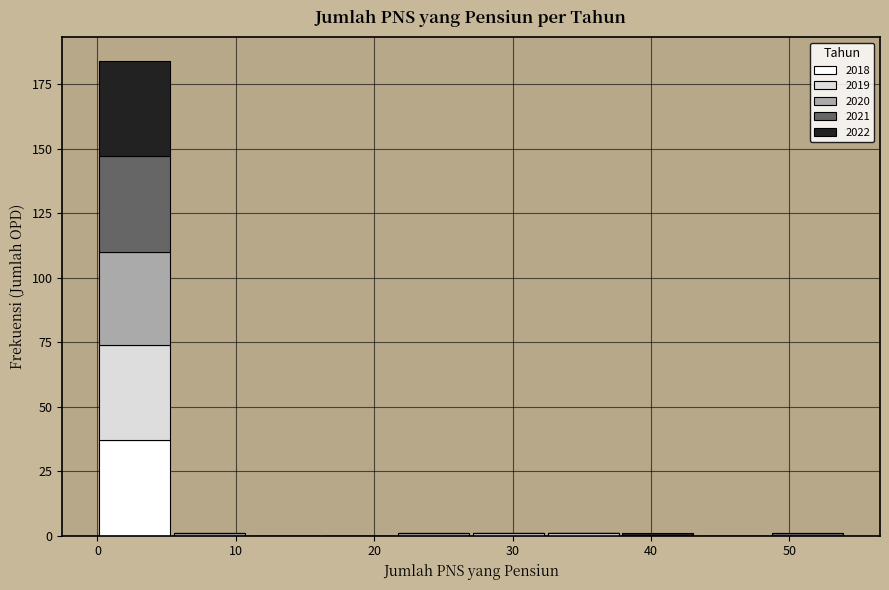

Reading left to right, list every stacked bar in this chart as the range it spans on the x-axis followed by its total height. Neither the bar edges nor the heights are printed on the chart, so give them approximately, as read against the axes.

0.0 to 5.4: 185
5.4 to 10.8: under 5
10.8 to 16.2: 0
16.2 to 21.6: 0
21.6 to 27.0: under 5
27.0 to 32.4: under 5
32.4 to 37.8: under 5
37.8 to 43.2: under 5
43.2 to 48.6: 0
48.6 to 54.0: under 5